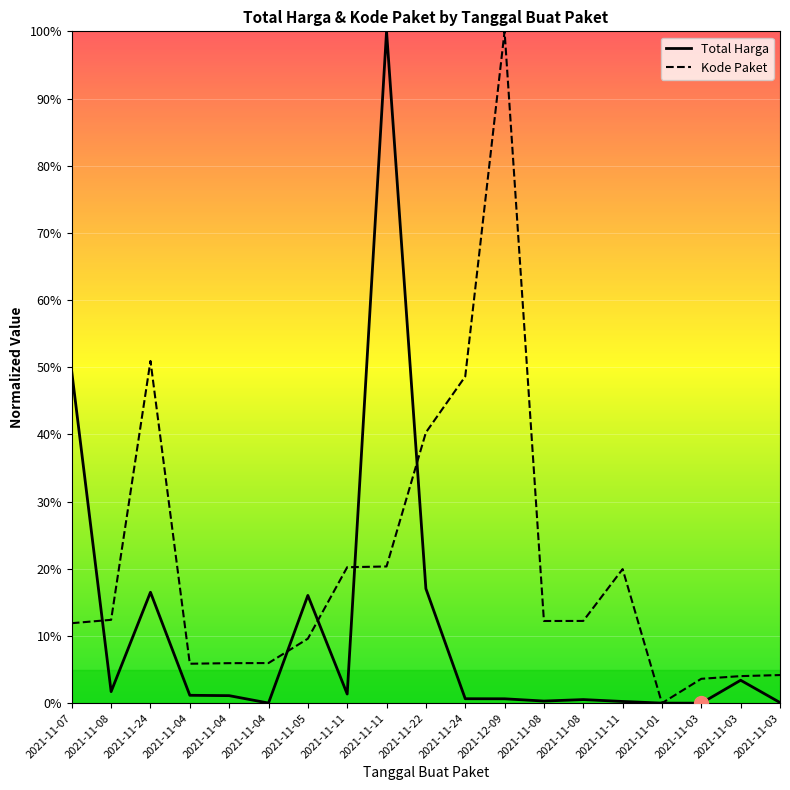

What is the total value across all series at 2021-11-07?

61.2